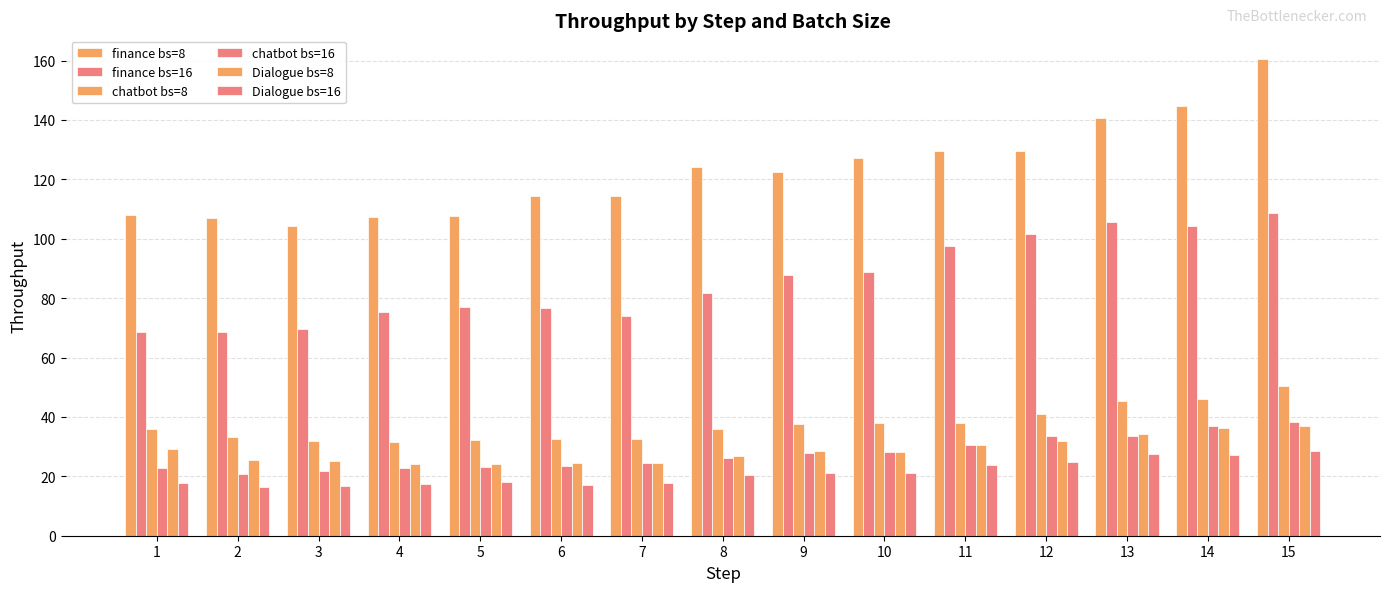

Is it true that chatbot bs=16 equals 42.4 at 10?

False